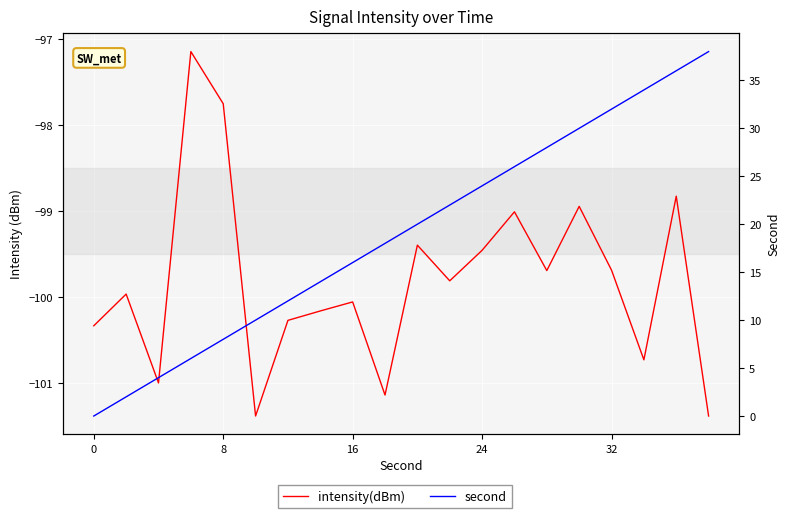

Which series has the largest total across all categories?

second